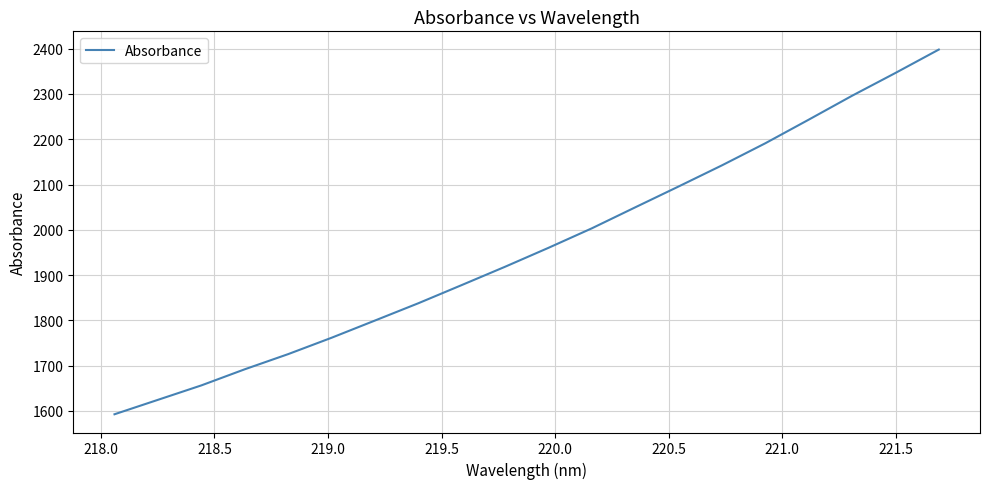

What is the smallest value displayed?

1592.7